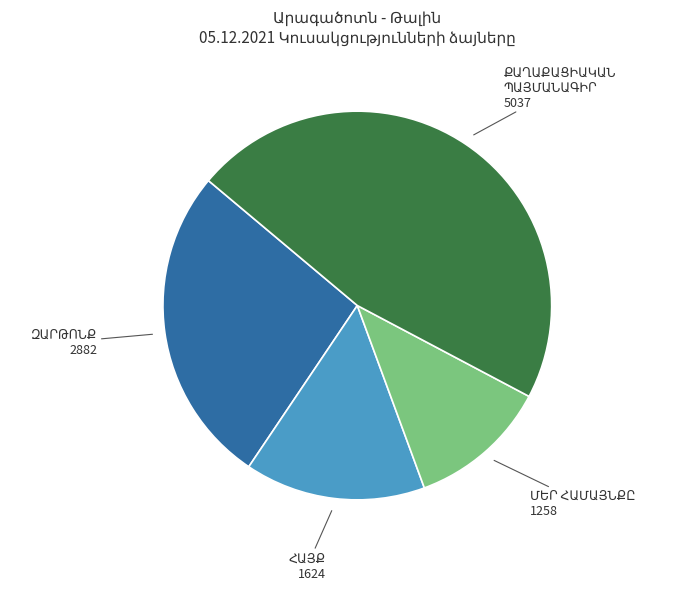

Does any single category account for the majority?

No